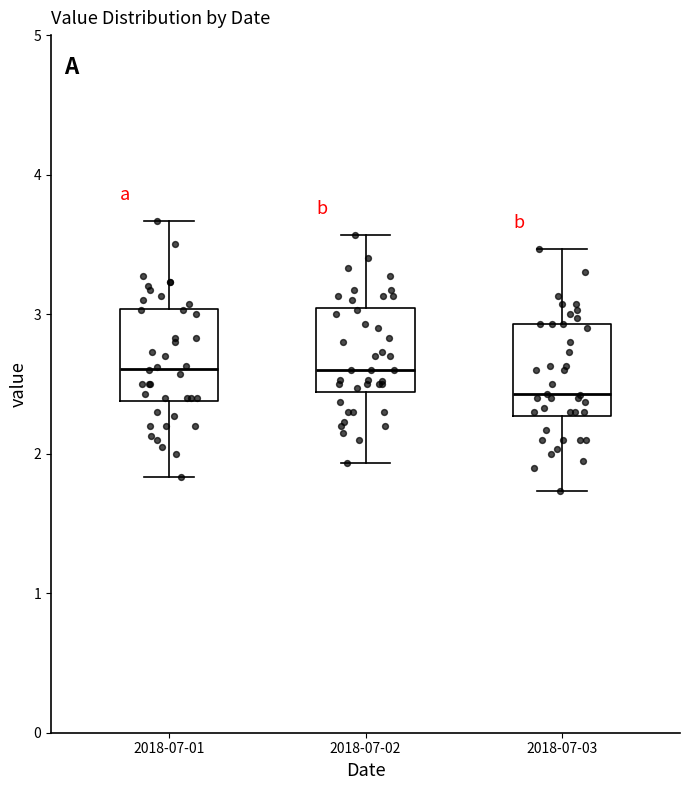

Reading left to right, read every box against the y-axis: the position of its median line, the range the box covers, and the ends of its whiskers. The values are not printed on the chart, so give them approximately, as read against the axis.

2018-07-01: median 2.6, box 2.4 to 3.0, whiskers 1.8 to 3.7
2018-07-02: median 2.6, box 2.4 to 3.0, whiskers 1.9 to 3.6
2018-07-03: median 2.4, box 2.3 to 2.9, whiskers 1.7 to 3.5